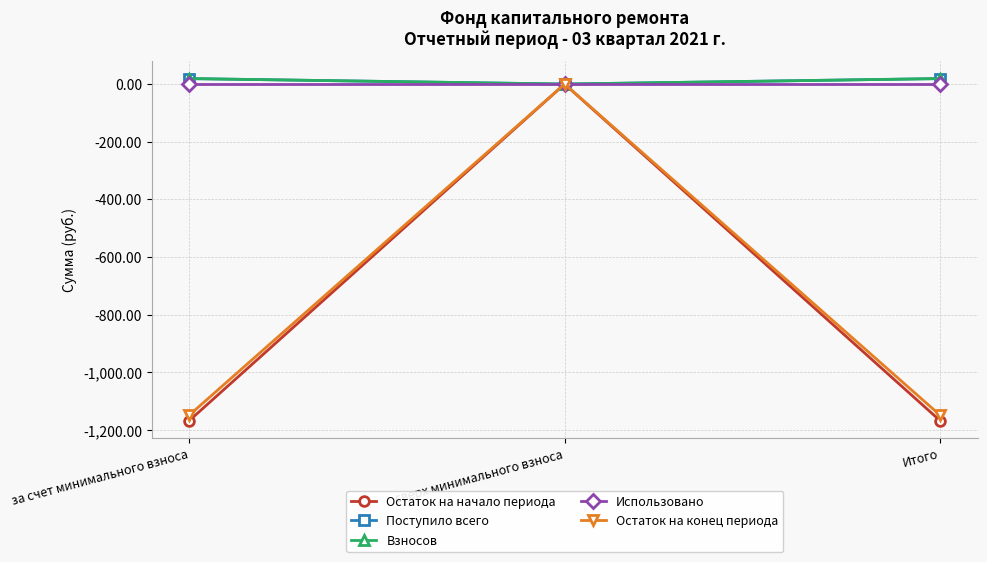

Does the chart display data point markers on the line(s)?

Yes